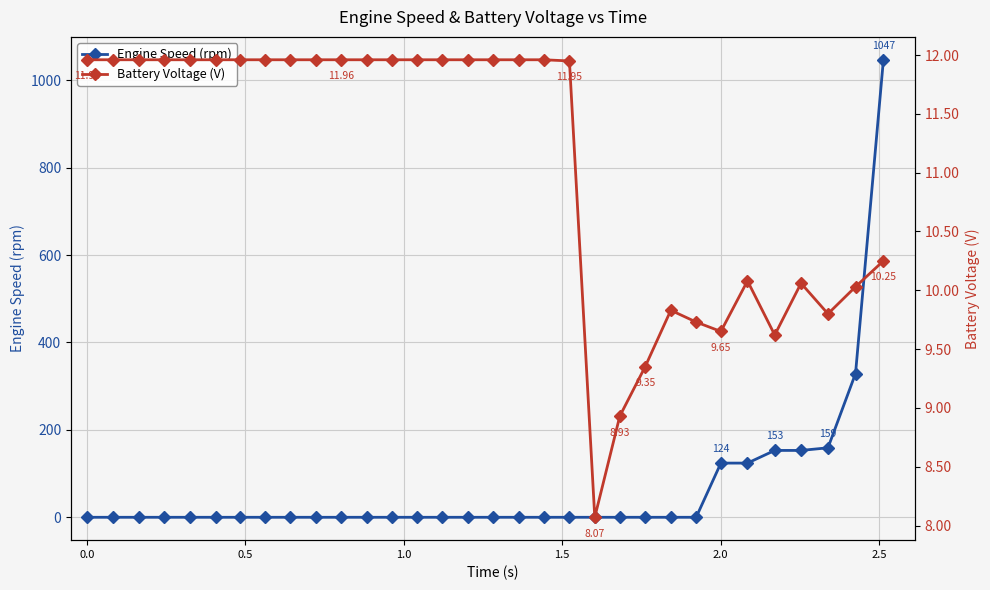

What is the greatest value displayed?

1047.0